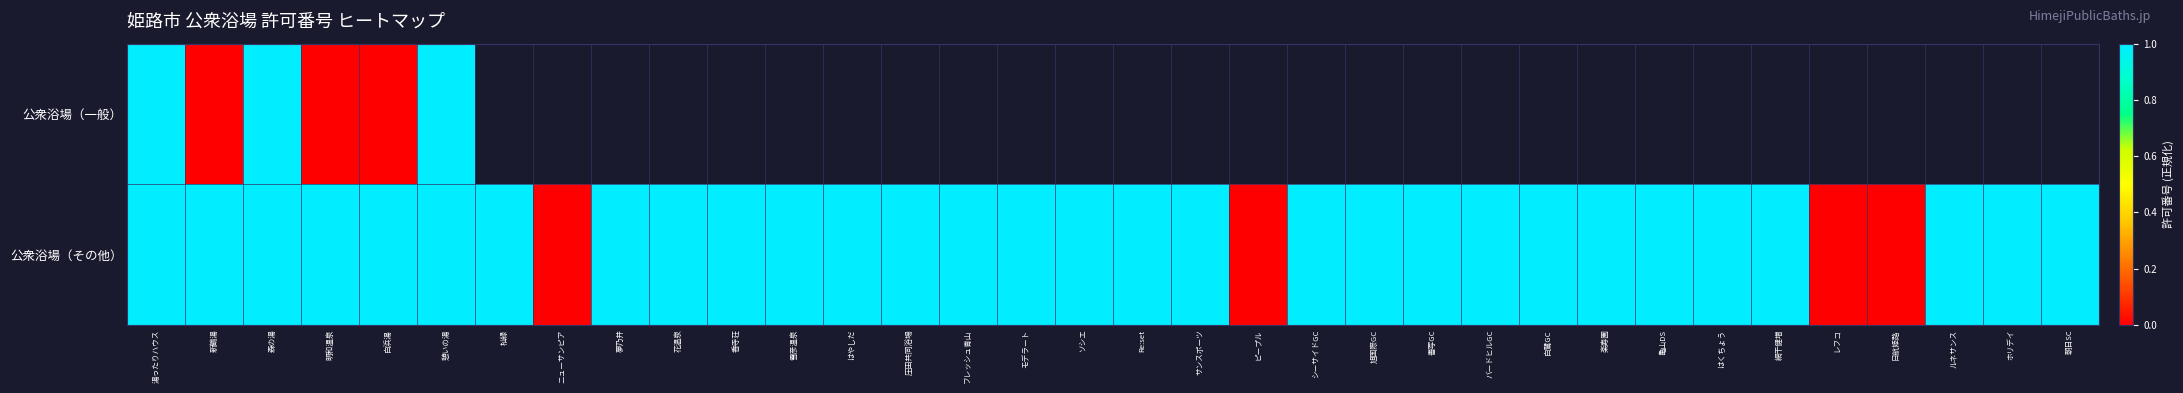

Which has a higher value, 新鶴湯 or モデラート?

モデラート